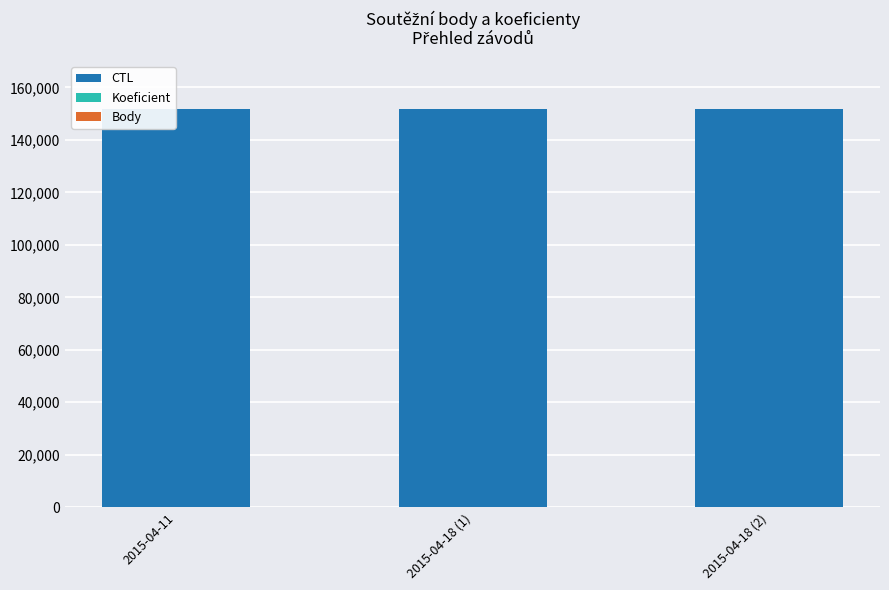

What is the sum of all CTL values?

455105.0